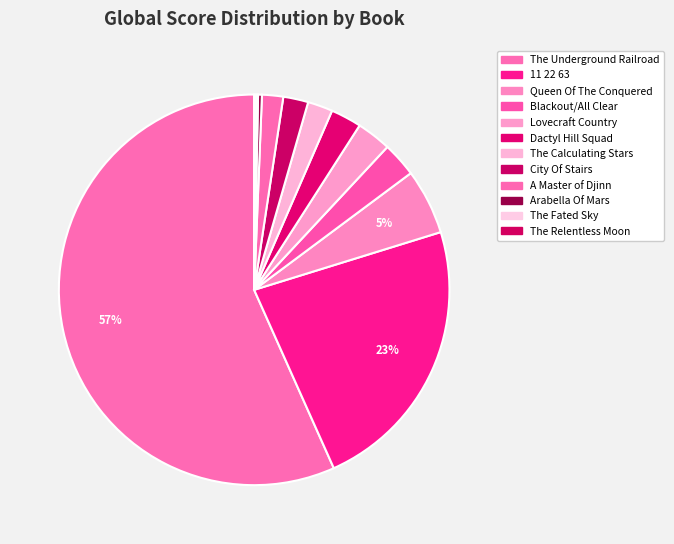

What percentage is the Blackout/All Clear slice, to the nearest percent?

3%